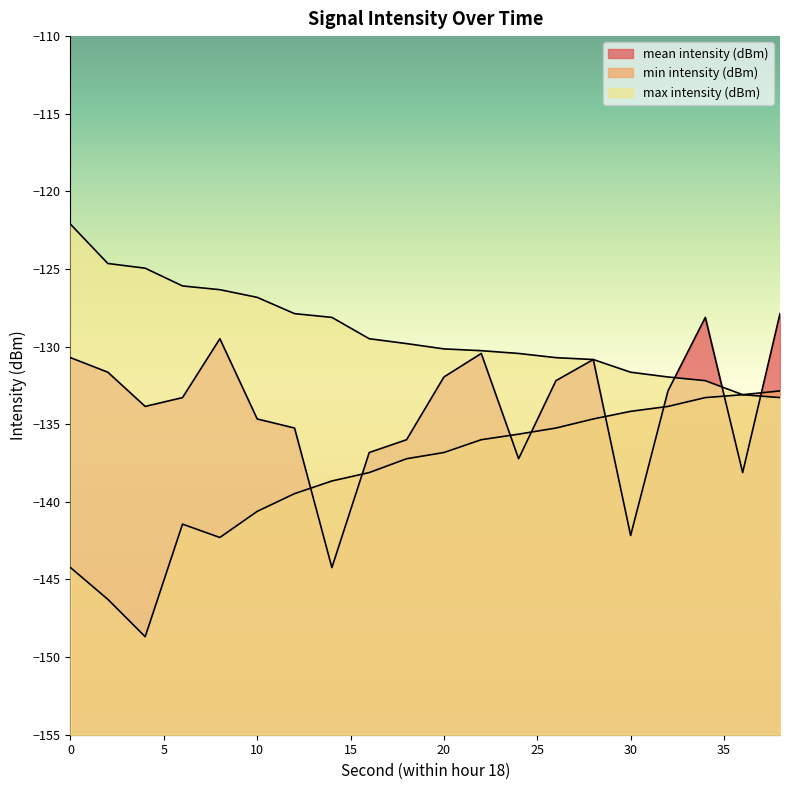

How many values in the mean intensity (dBm) series exceed -132?

8